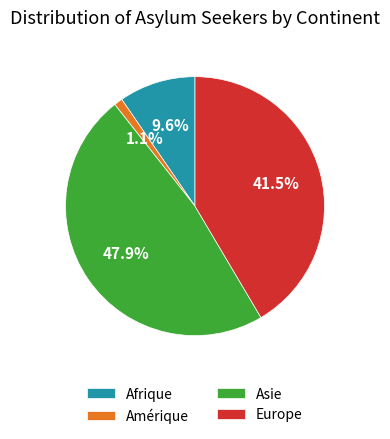

To the nearest percent, what percentage of the pie is Asie?

48%